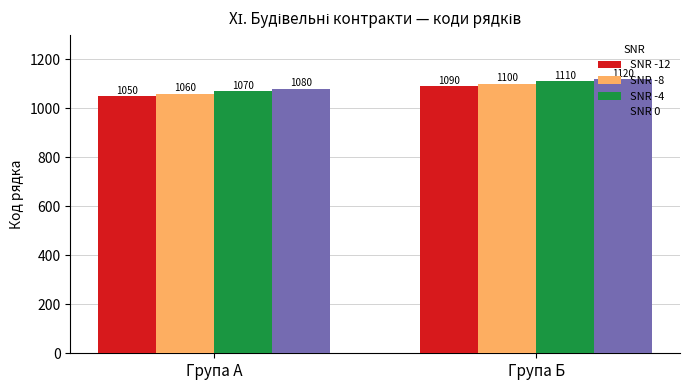

The value of SNR -8 at Група А is 320. True or false?

False